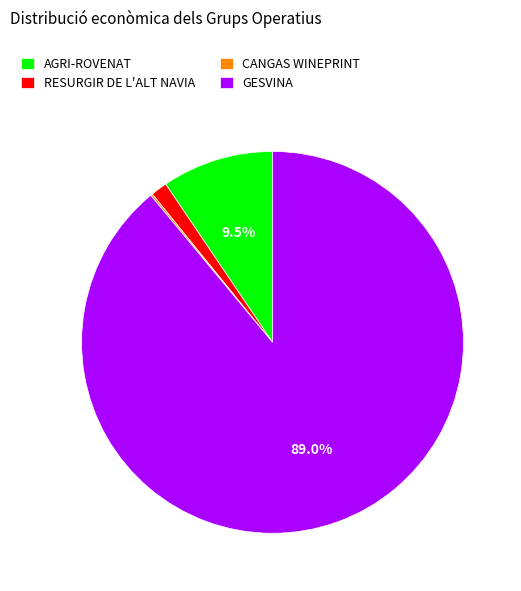

What is the largest slice in the pie chart?

GESVINA